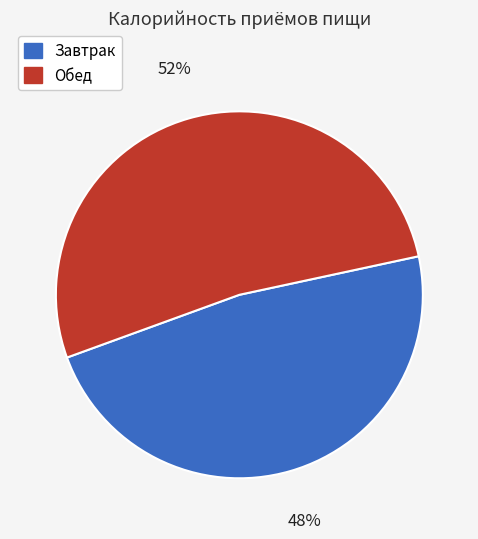

To the nearest percent, what is the average slice percentage?

50%